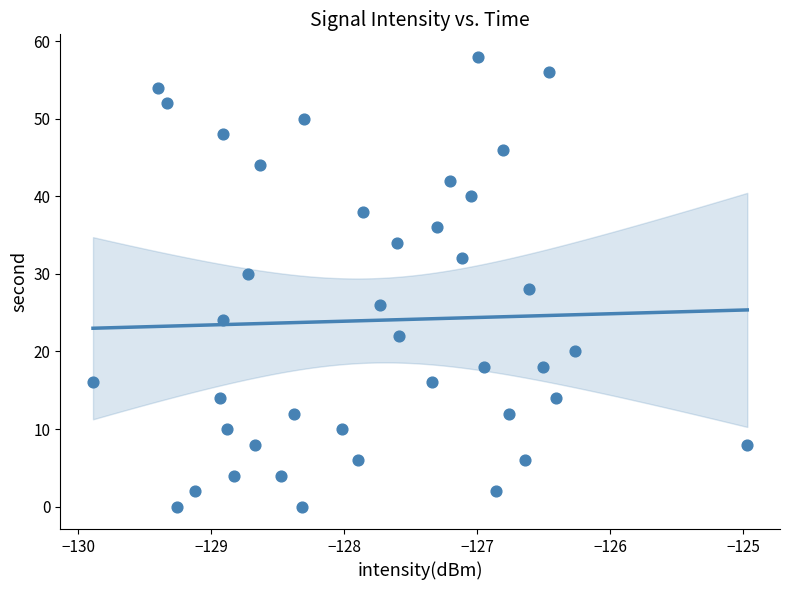

What is the range of Y values (max minus min)?

58